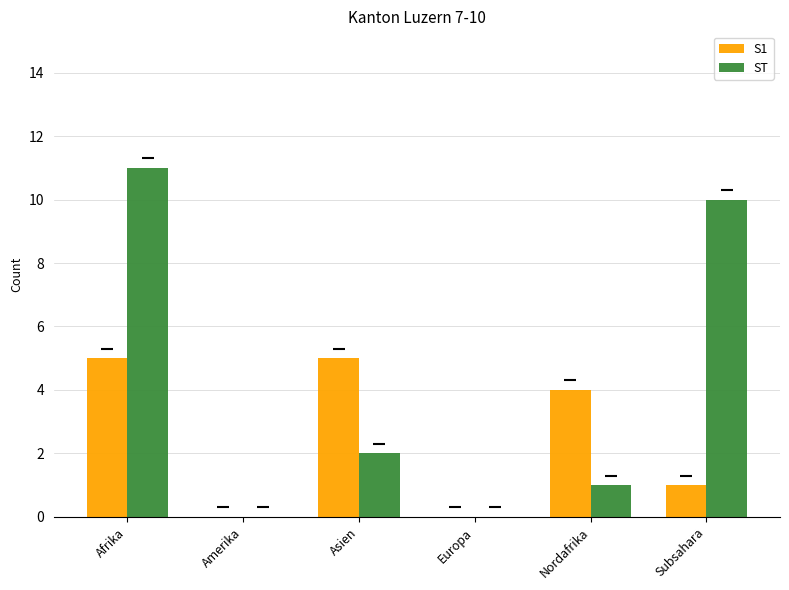

What are all the series names shown in the legend?

S1, ST